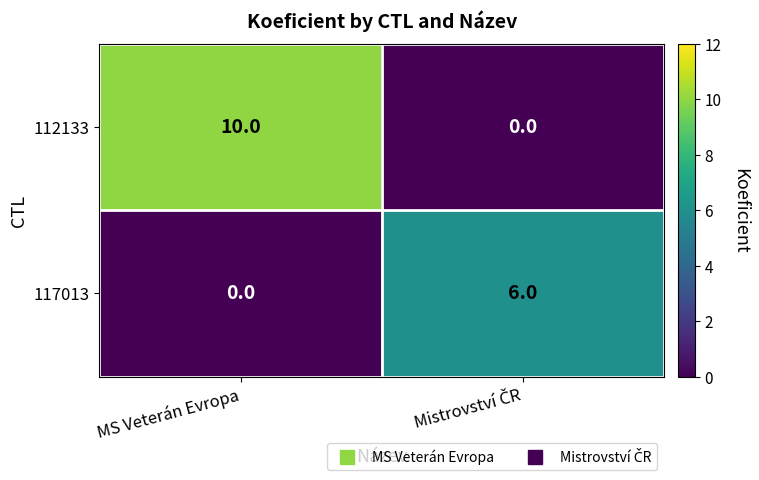

What is the maximum value for 112133?

10